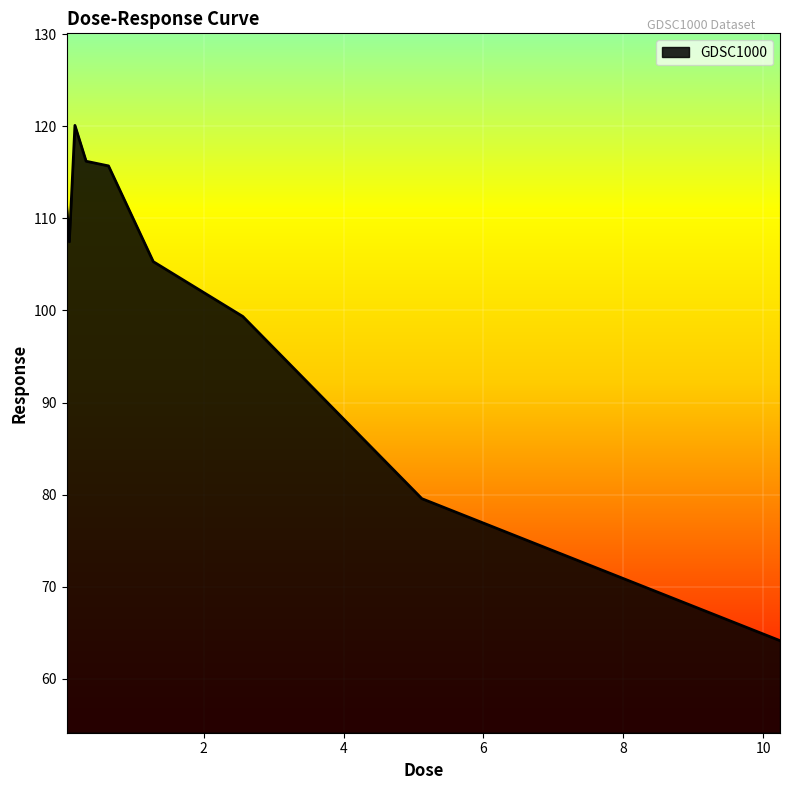

What is the smallest value displayed?

64.1